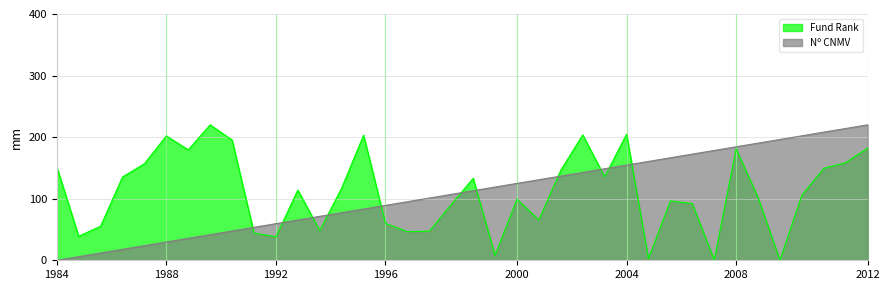

At which category is the sum across all series the highest?

2012